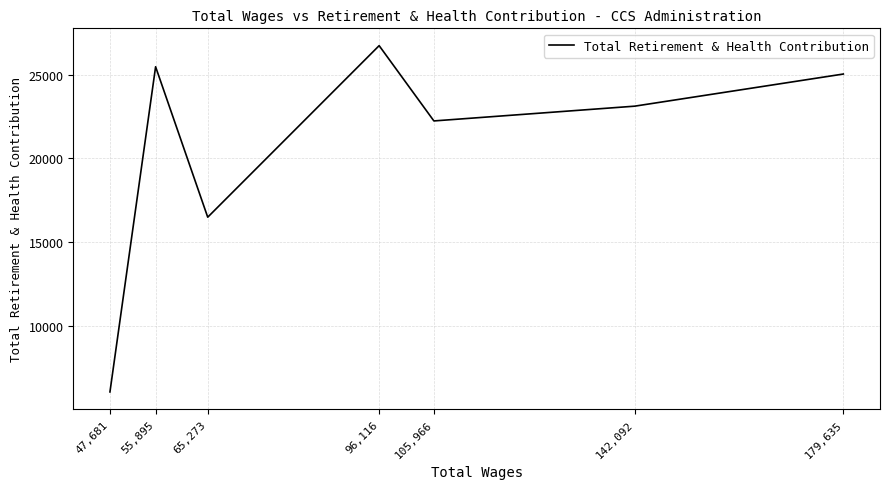

Count the number of categories in the chart.

7